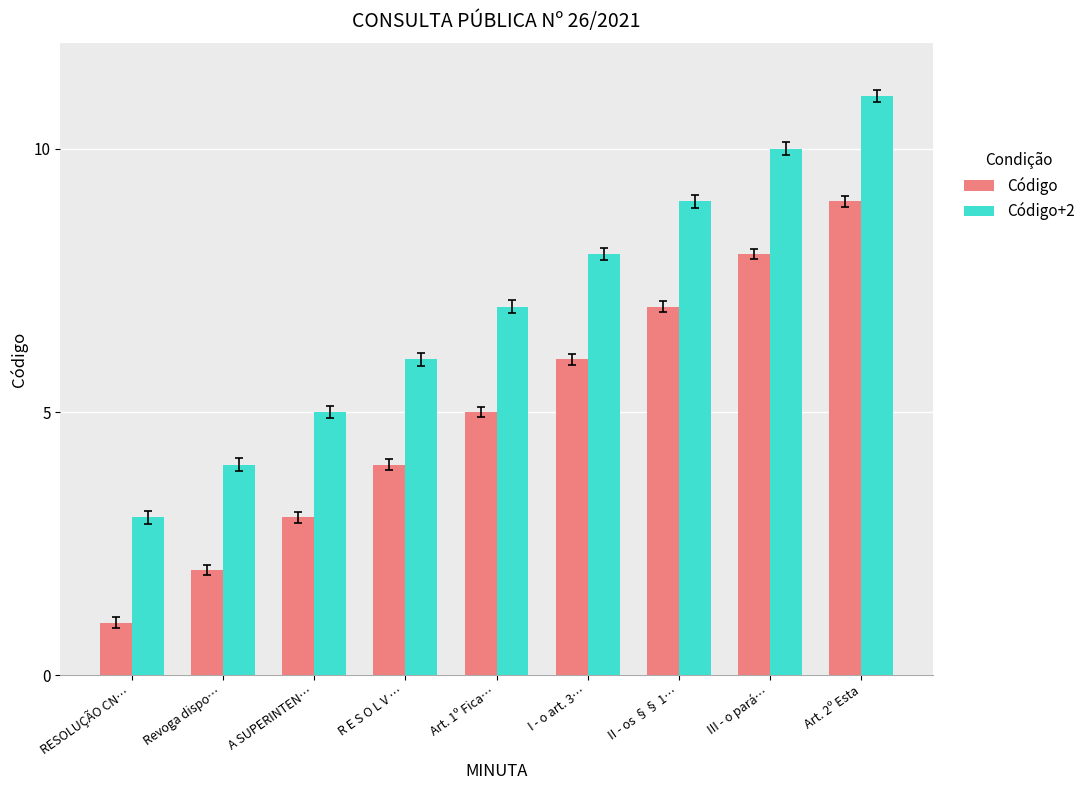

Are the bars grouped side by side (vs. stacked)?

Yes